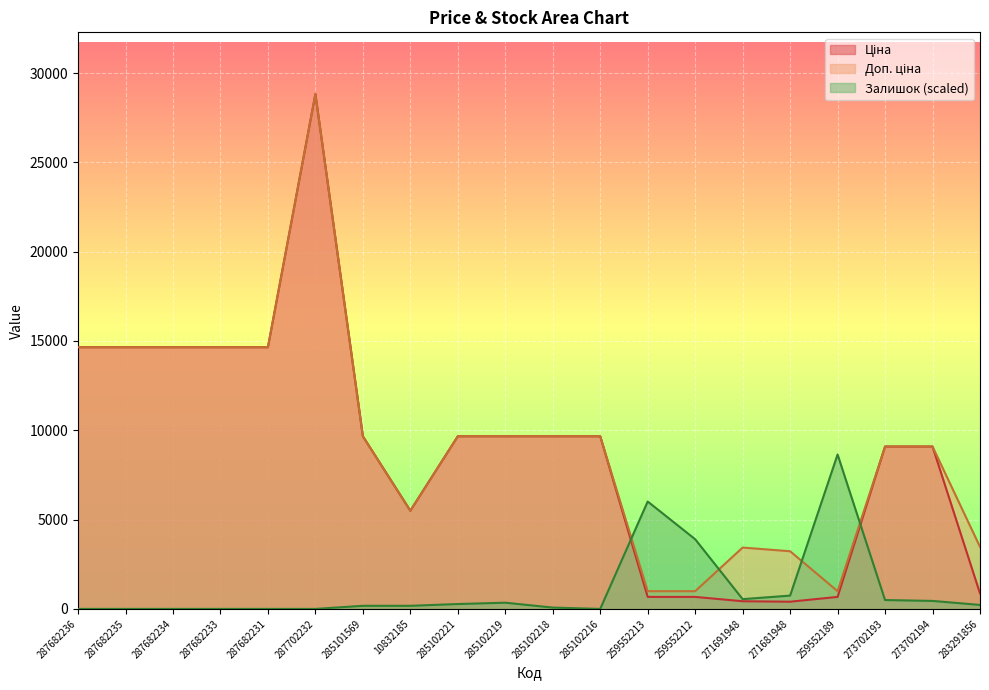

Count the number of data series in this chart.

3